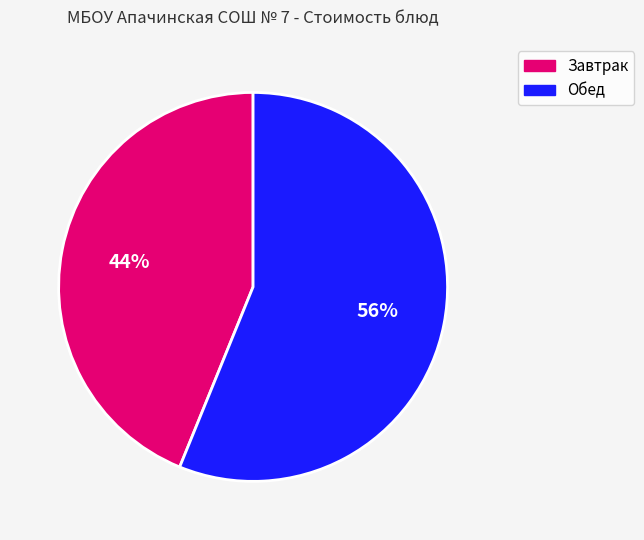

To the nearest percent, what is the difference between the largest and smallest slice percentages?

12%